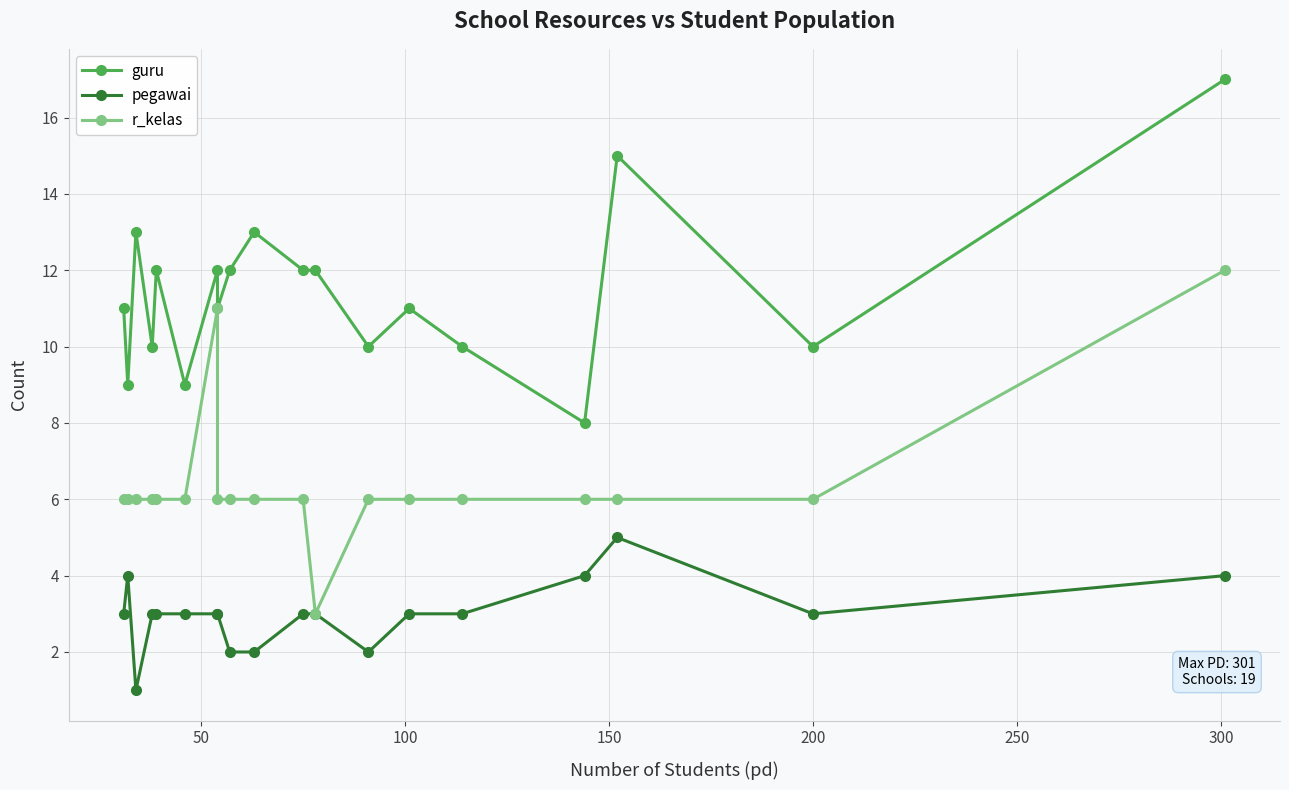

How many distinct data groups are displayed?

3